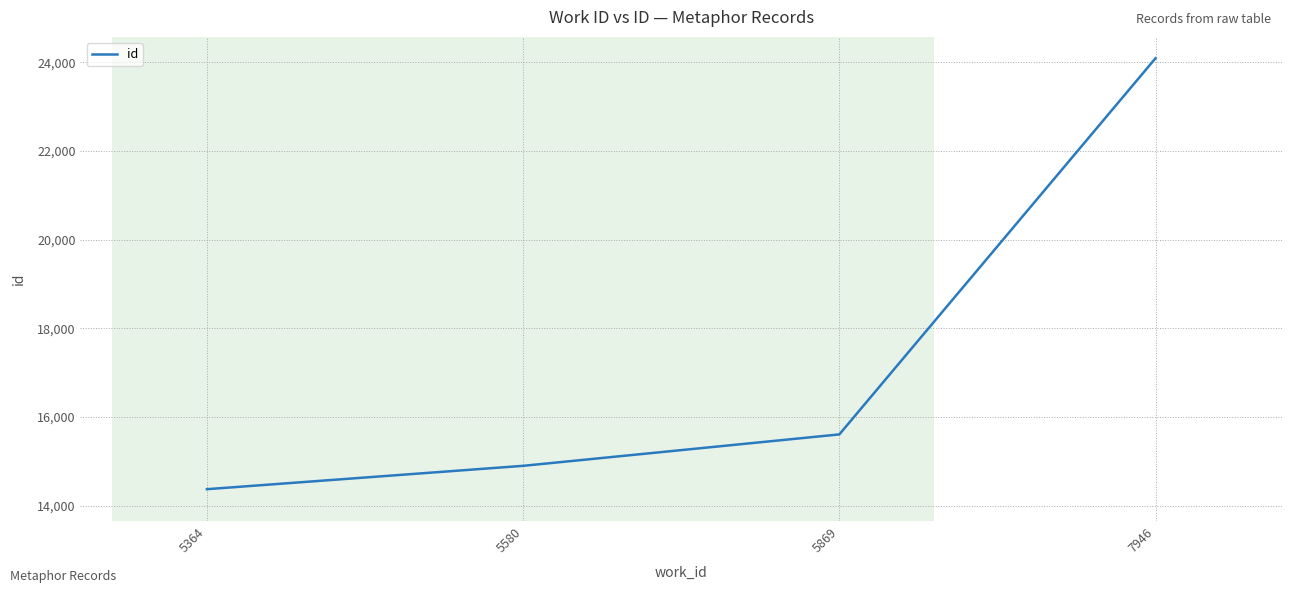

True or false: the data has more than 1 interior local peaks.

False